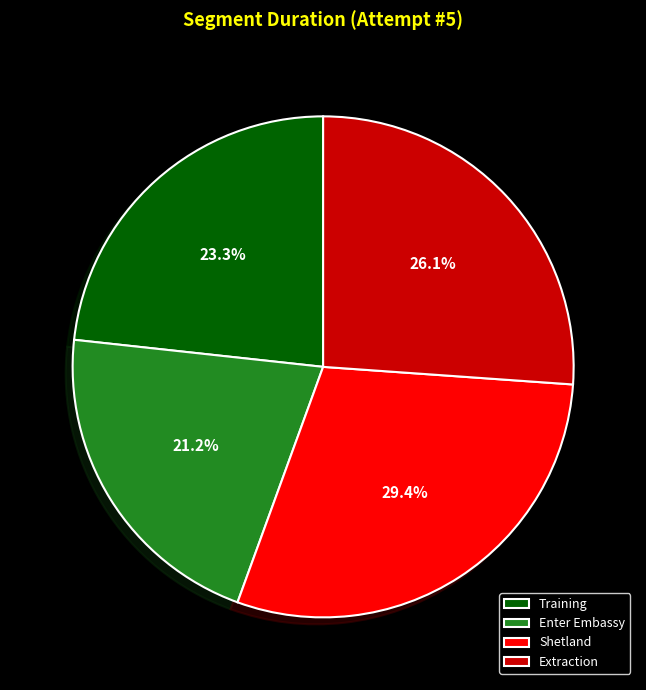

Does any single category account for the majority?

No